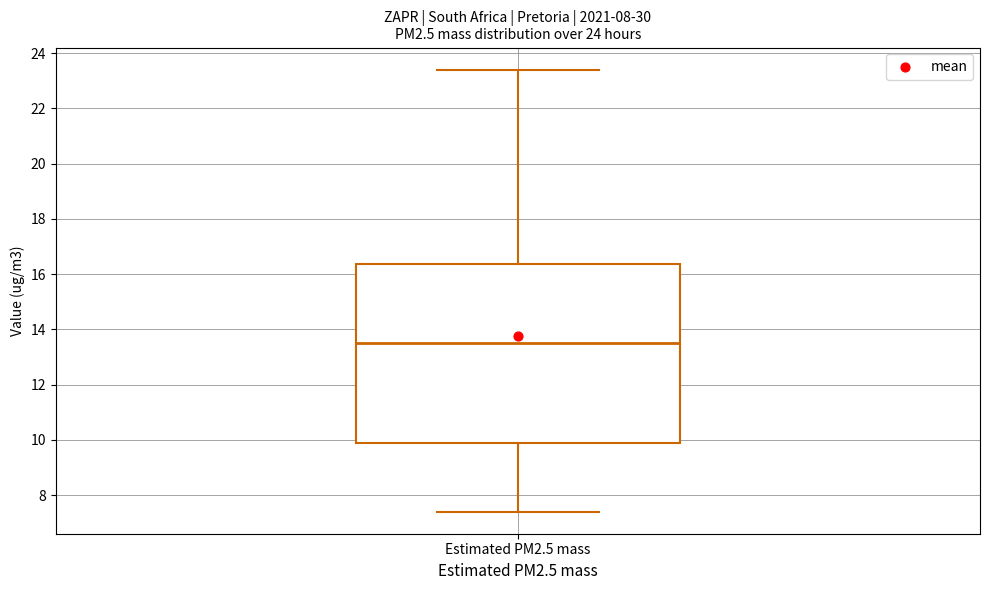

Read this box plot against the y-axis: the position of the median line, the range covered by the box, and the ends of both whiskers. The values are not printed on the chart, so give them approximately, as read against the axis.

median 13.6, box 9.8 to 16.4, whiskers 7.4 to 23.4